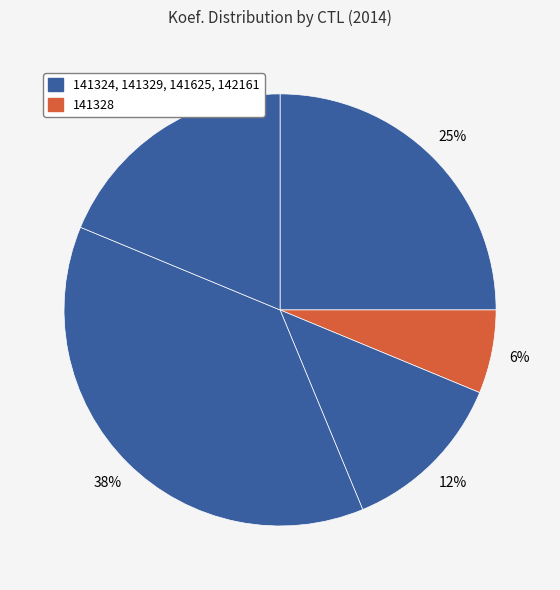

How many segments does this pie chart have?

5